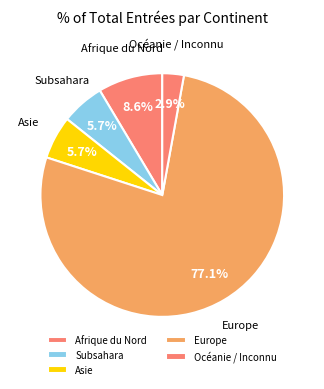

How much of the chart is everything except Europe?

22.9%